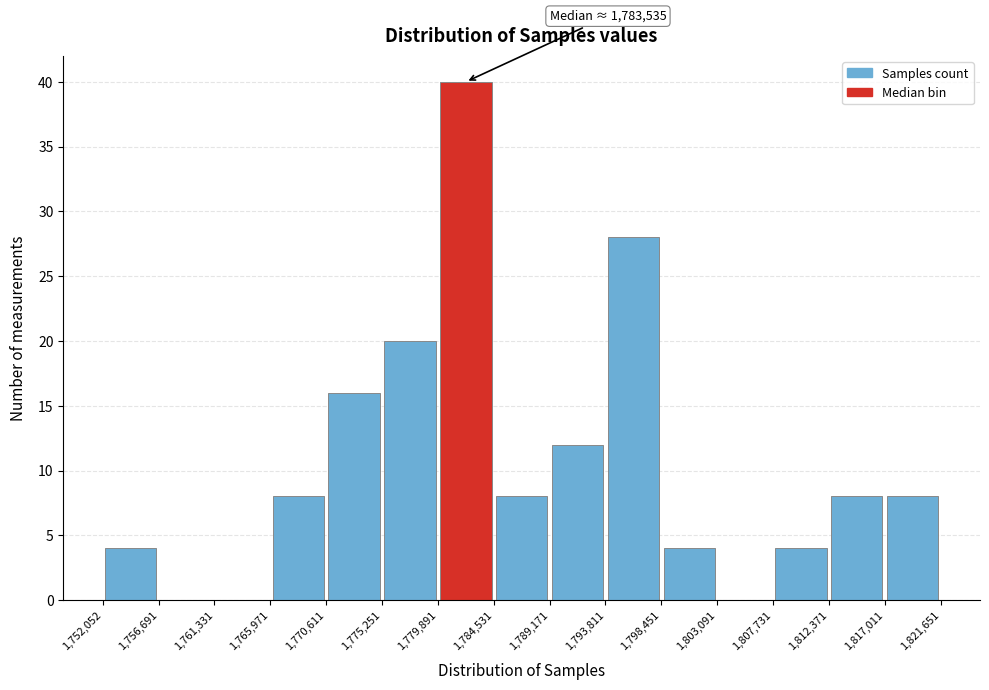

Over which range of the x-axis is the bar tallest?

1,779,891 to 1,784,531